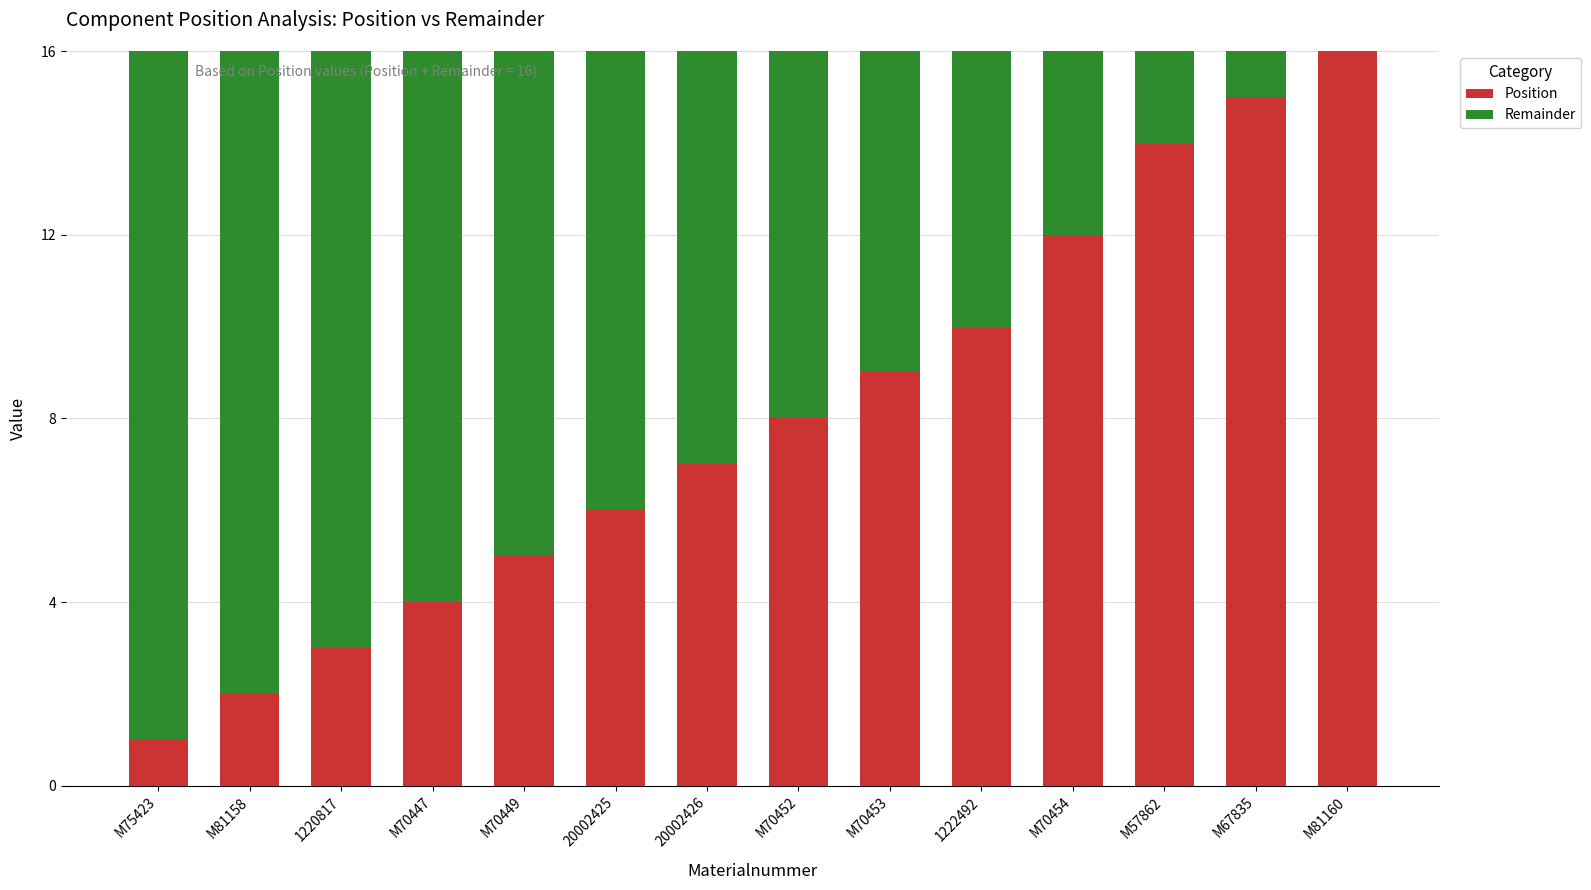

What is the sum of the Position values at 20002426 and M81158?

9